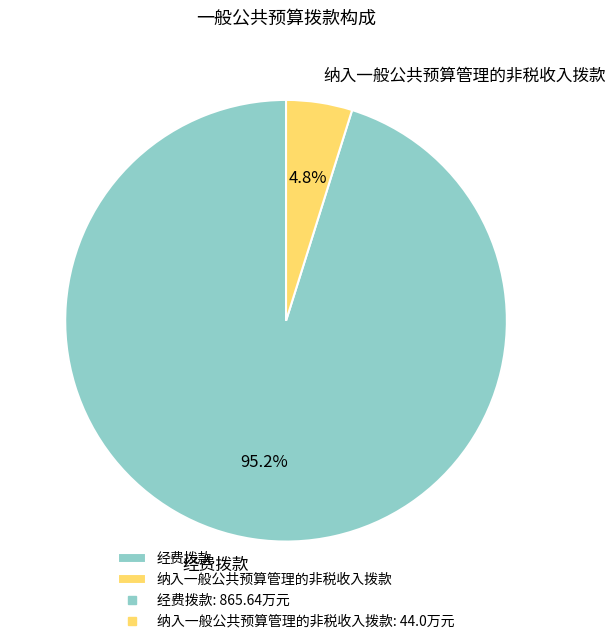

To the nearest percent, what percentage of the pie is 纳入一般公共预算管理的非税收入拨款?

5%